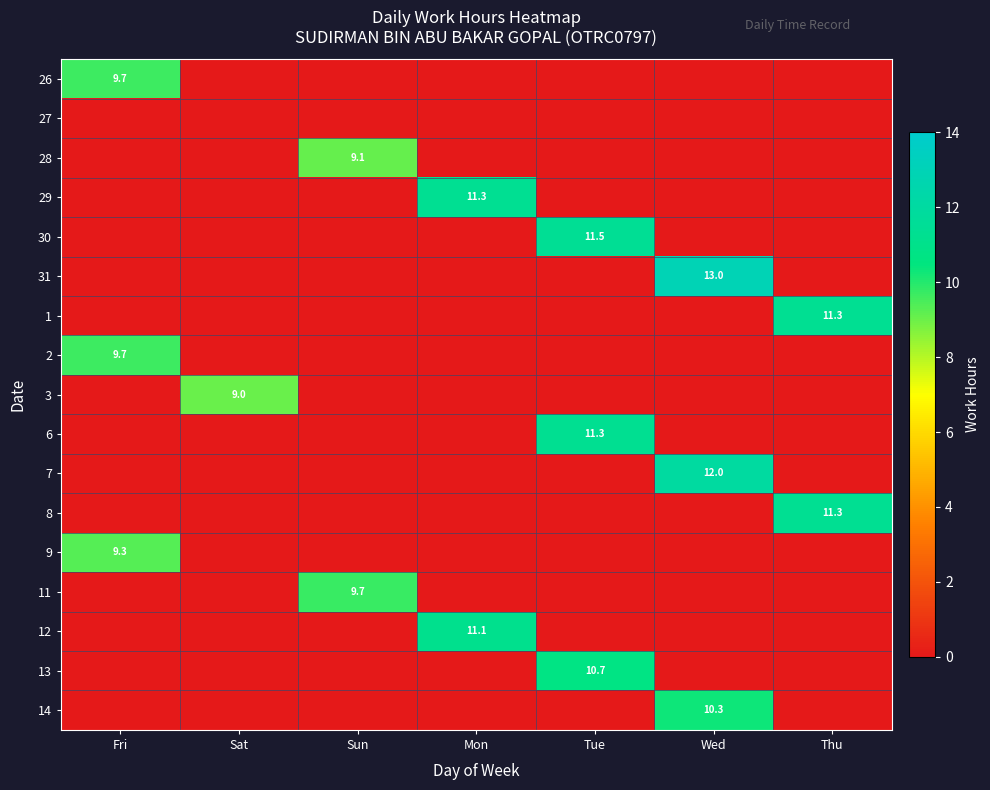

Which series has the largest range (max minus min)?

31